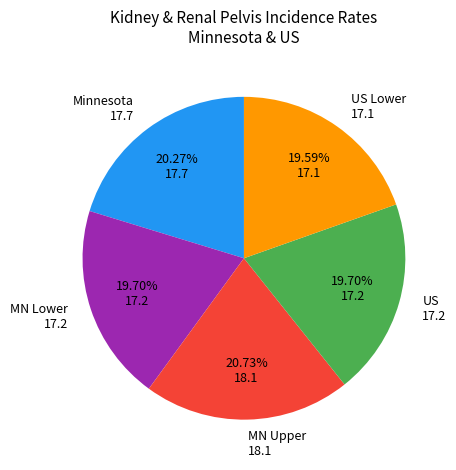

To the nearest percent, what is the difference between the largest and smallest slice percentages?

1%